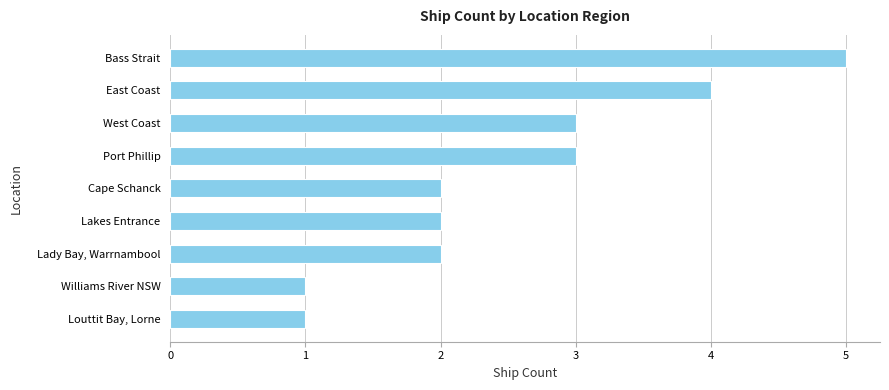

How many distinct data groups are displayed?

1